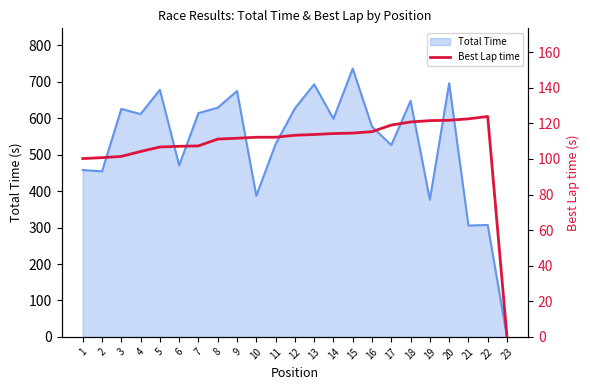

What is the greatest value displayed?

123.9